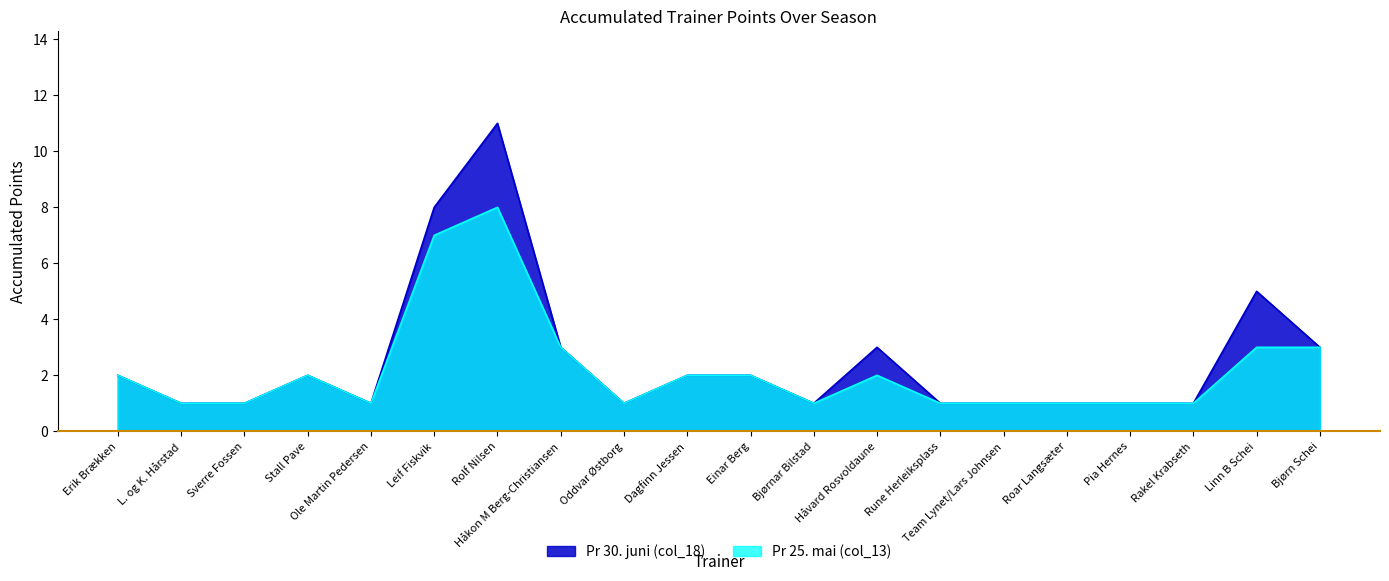

What is the label of the 12th point from the right?

Oddvar Østborg